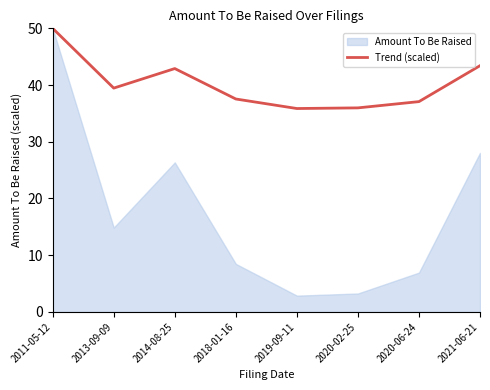

What is the spread (max minus min) of values at 2014-08-25?

16.6